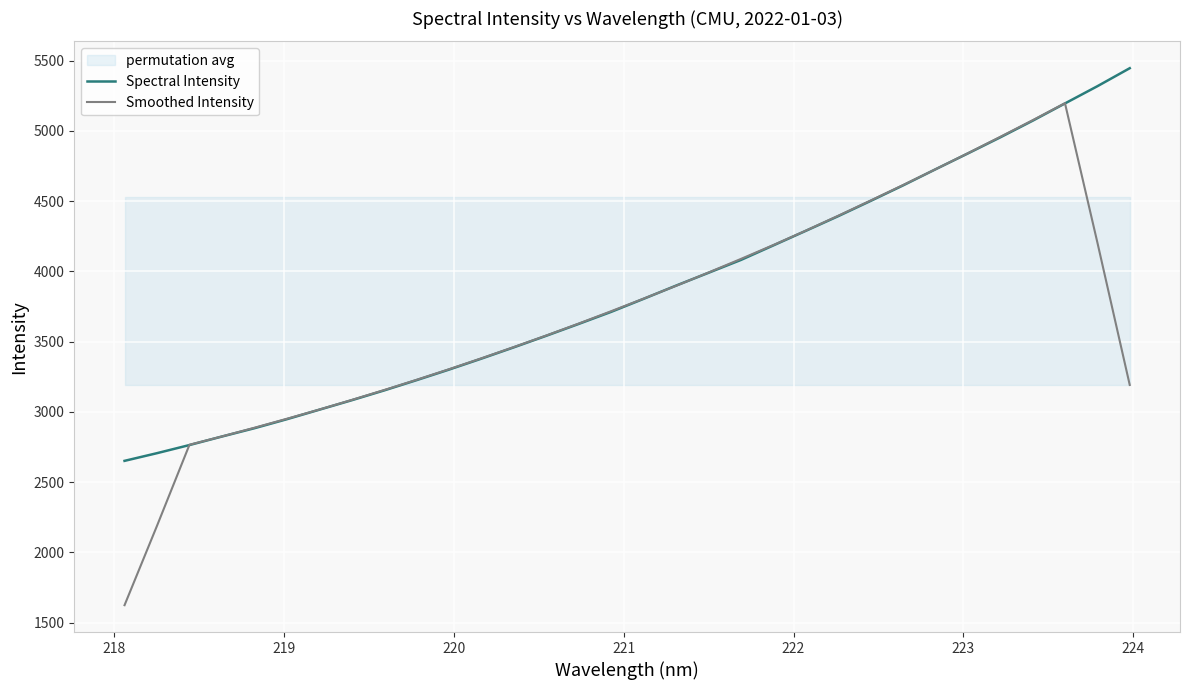

What is the minimum value for Smoothed Intensity?

1624.3